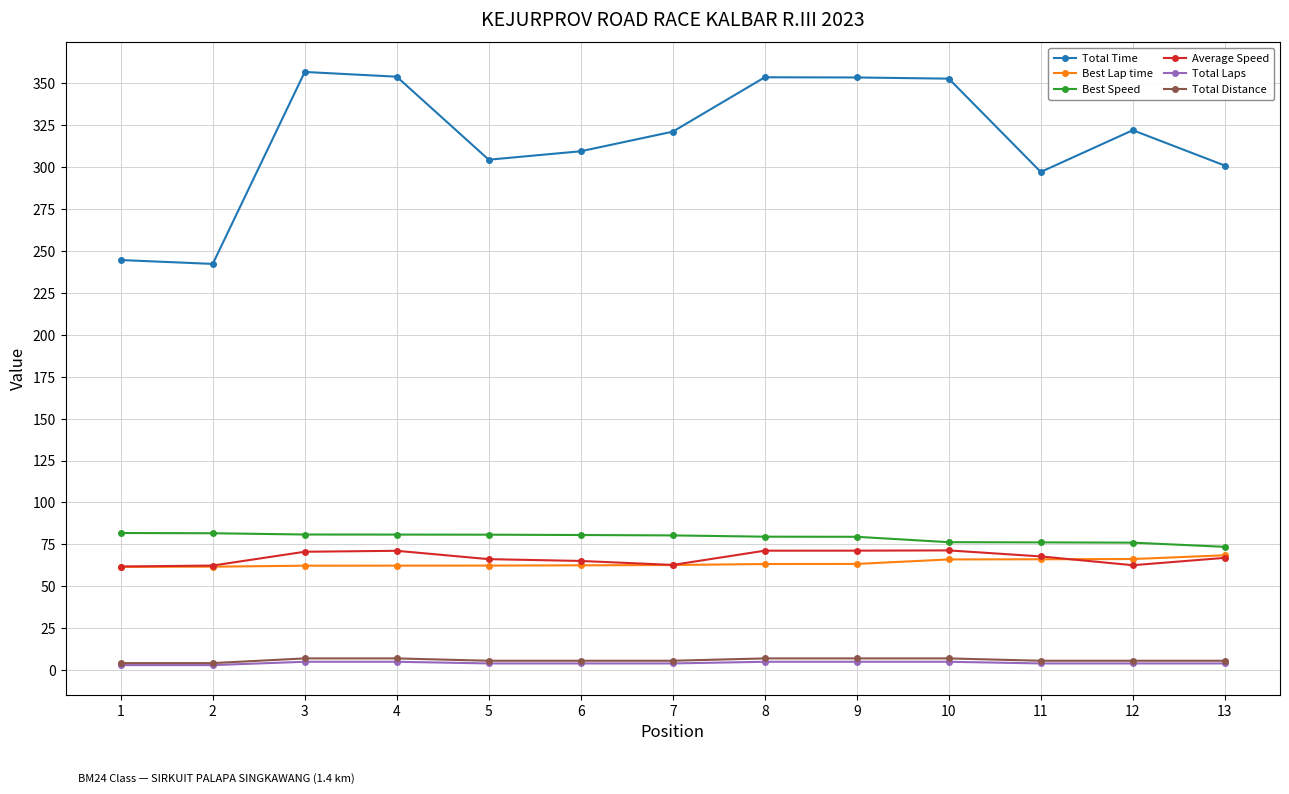

What is the lowest value of the Best Lap time series?

61.6